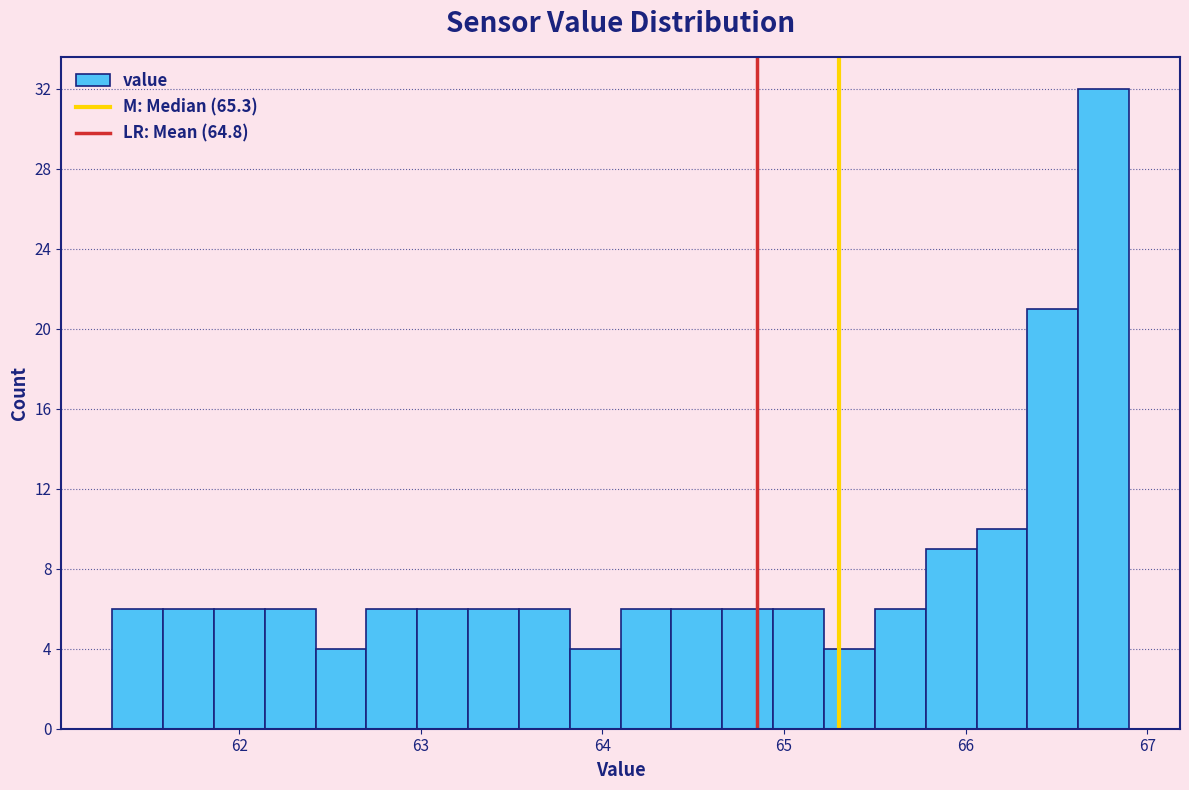

Read against the x-axis, roughly where is the centre of the tallest bar?

66.8